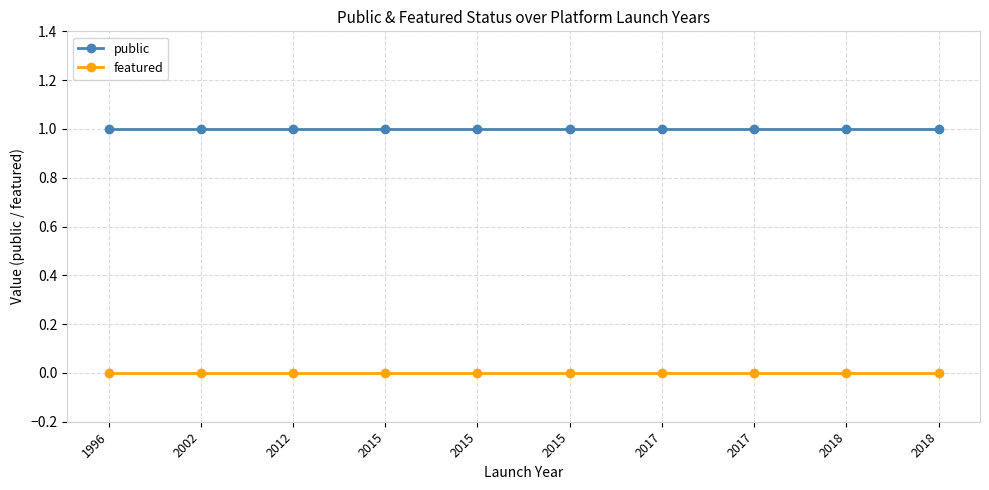

True or false: public and featured cross at least once.

False